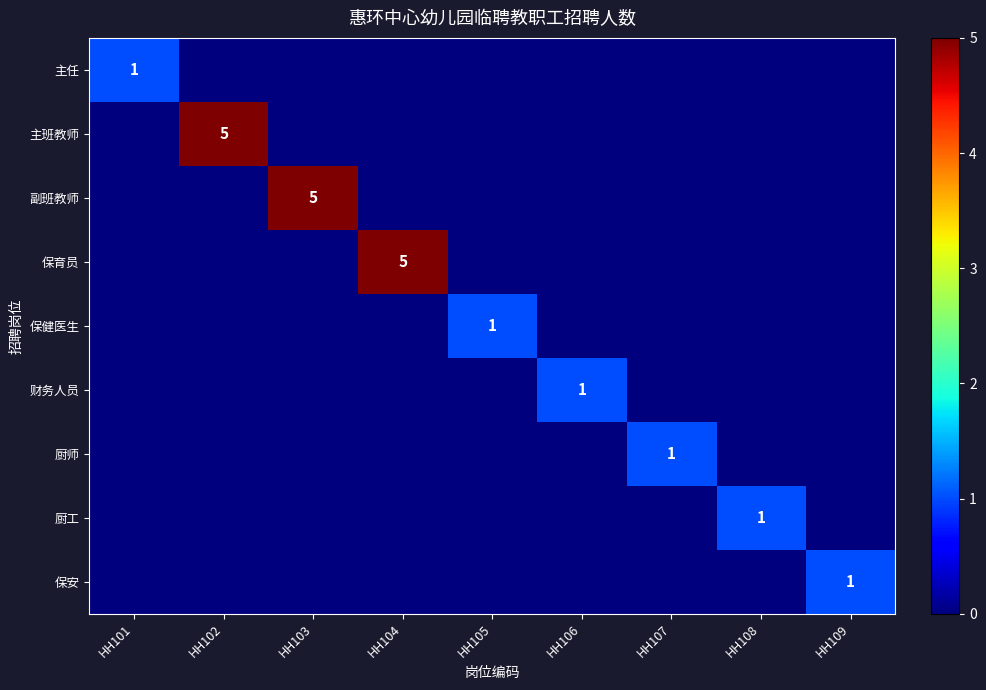

The 厨师 series shows 1 at HH107. True or false?

True